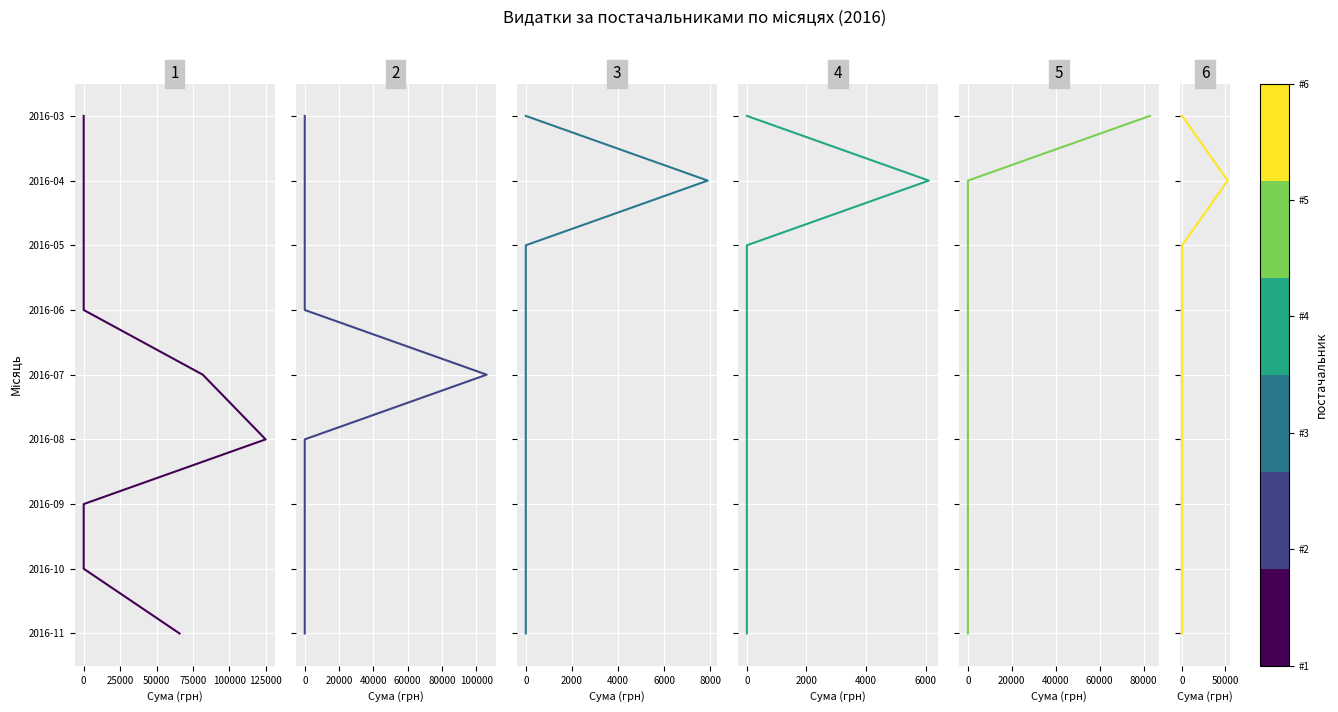

How many values in the МКП "теплові мережі" series exceed 4?

4